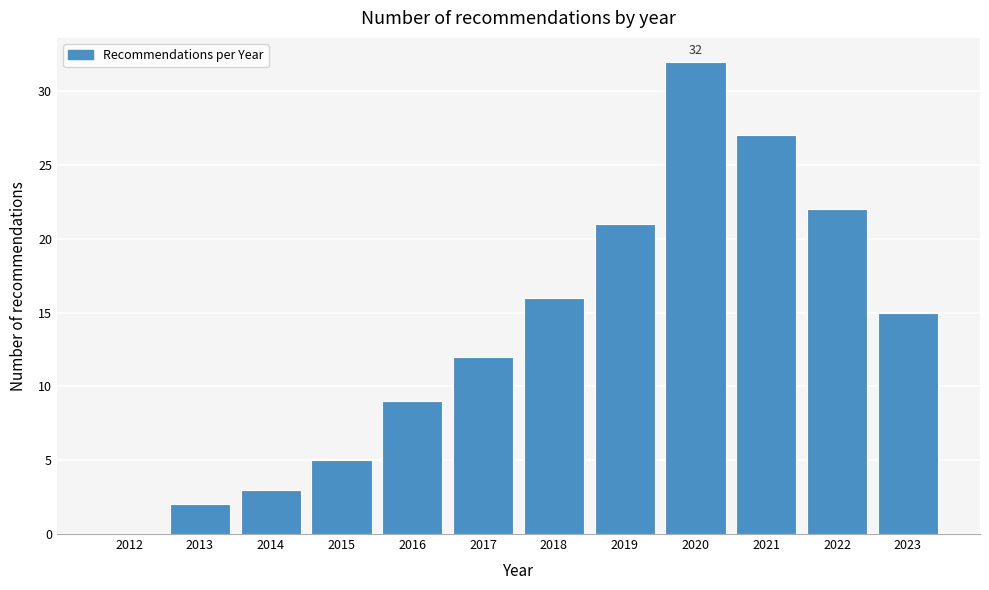

Reading left to right, what are all the values shown in this chart?

2012=0	2013=2	2014=3	2015=5	2016=9	2017=12	2018=16	2019=21	2020=32	2021=27	2022=22	2023=15